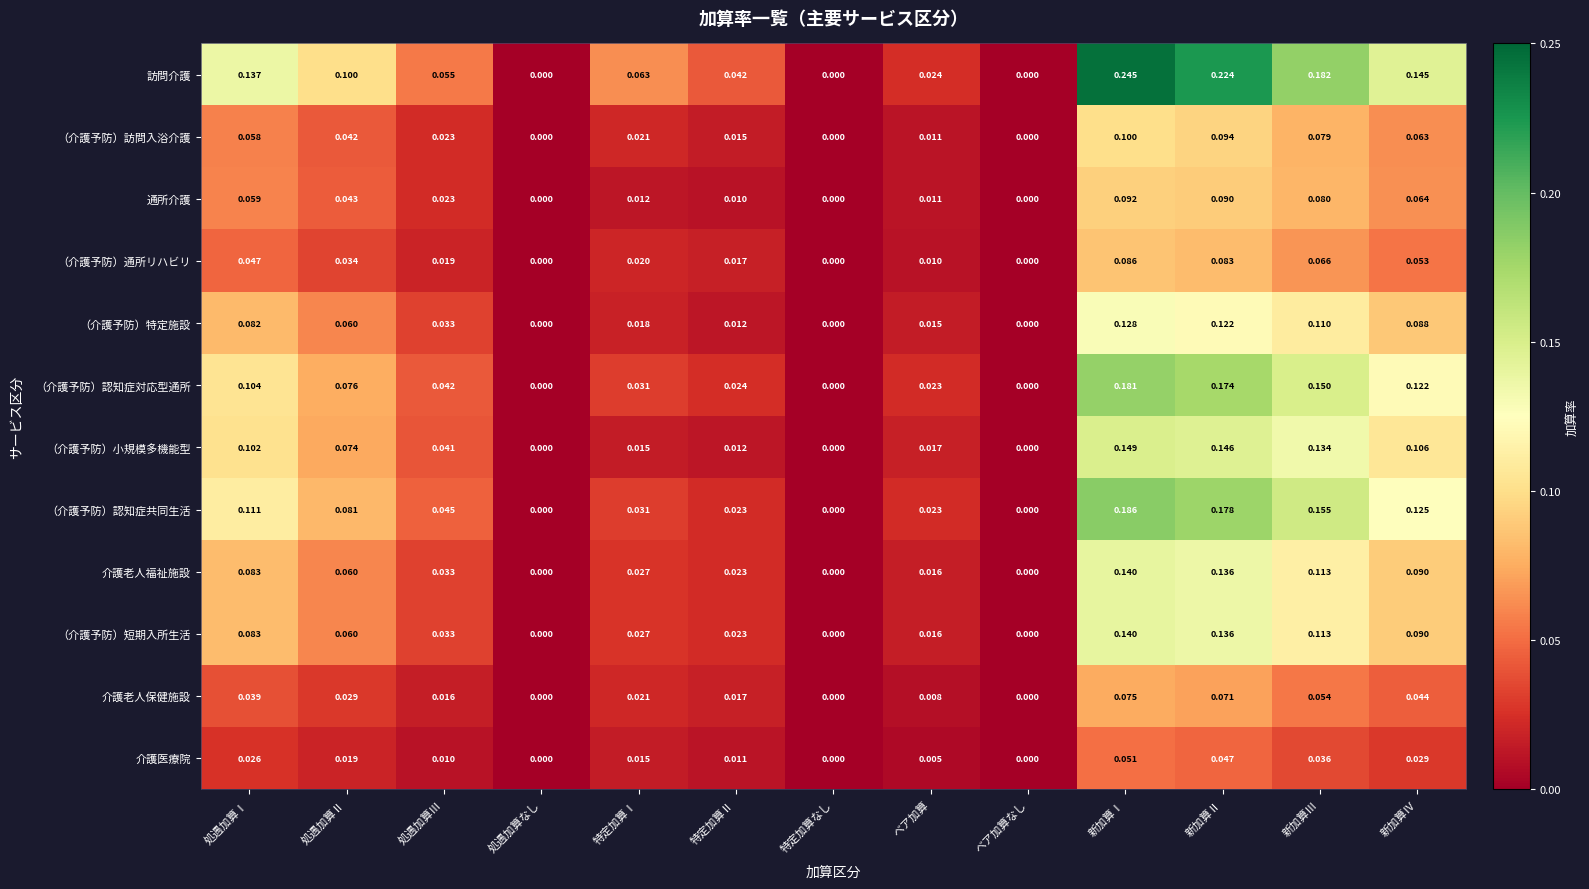

How many data points does each series have?

13